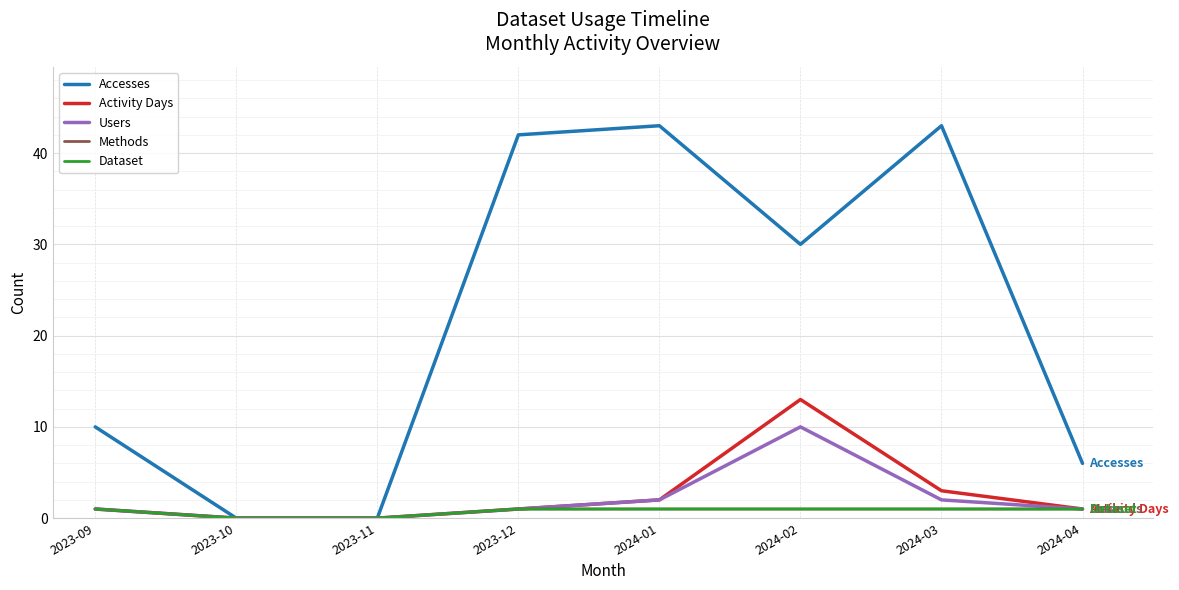

Is this an area chart (filled region under the line)?

No